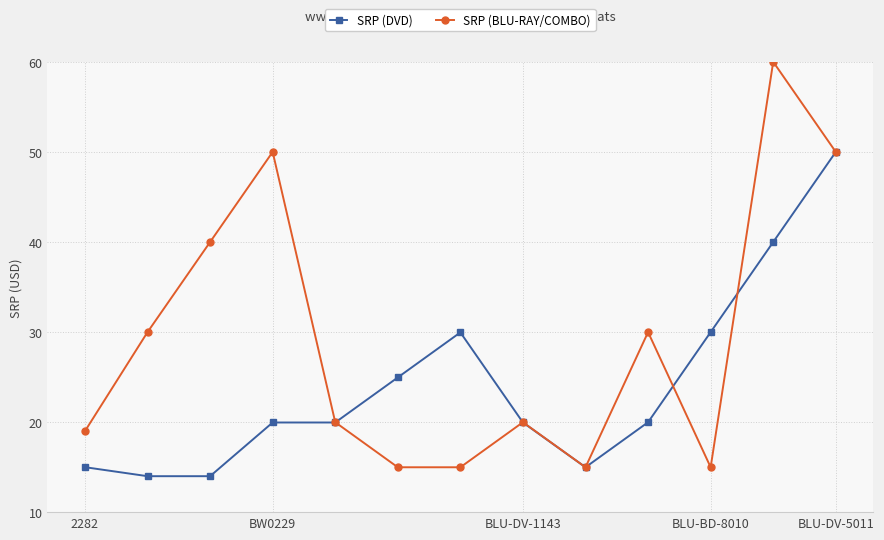

At how many categories does at least one series exceed 38?

4